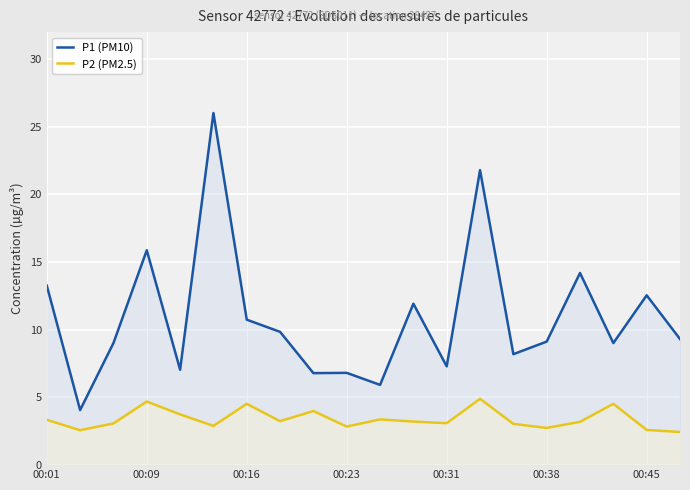

What is the lowest value of the P1 (PM10) series?

4.1